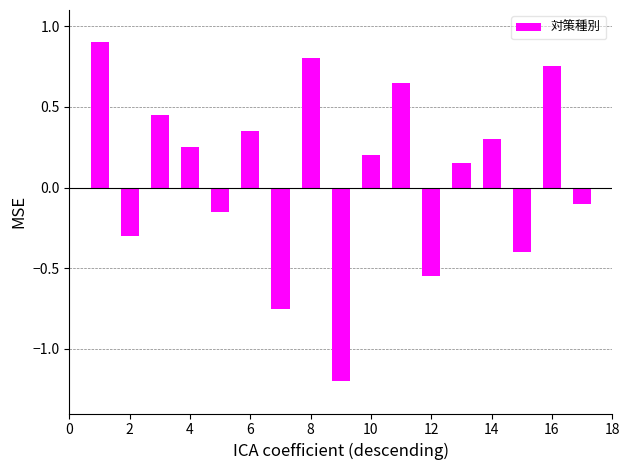

What is the maximum value shown in the chart?

0.9